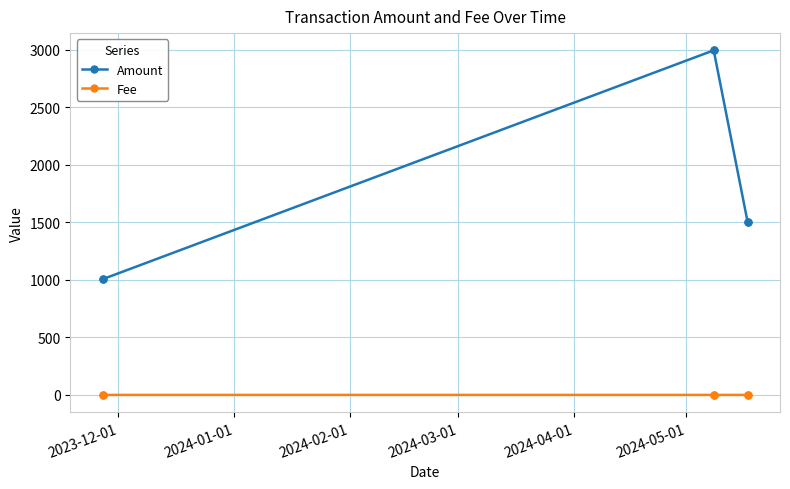

List the series in order of their overall mean, lowest first.

Fee, Amount